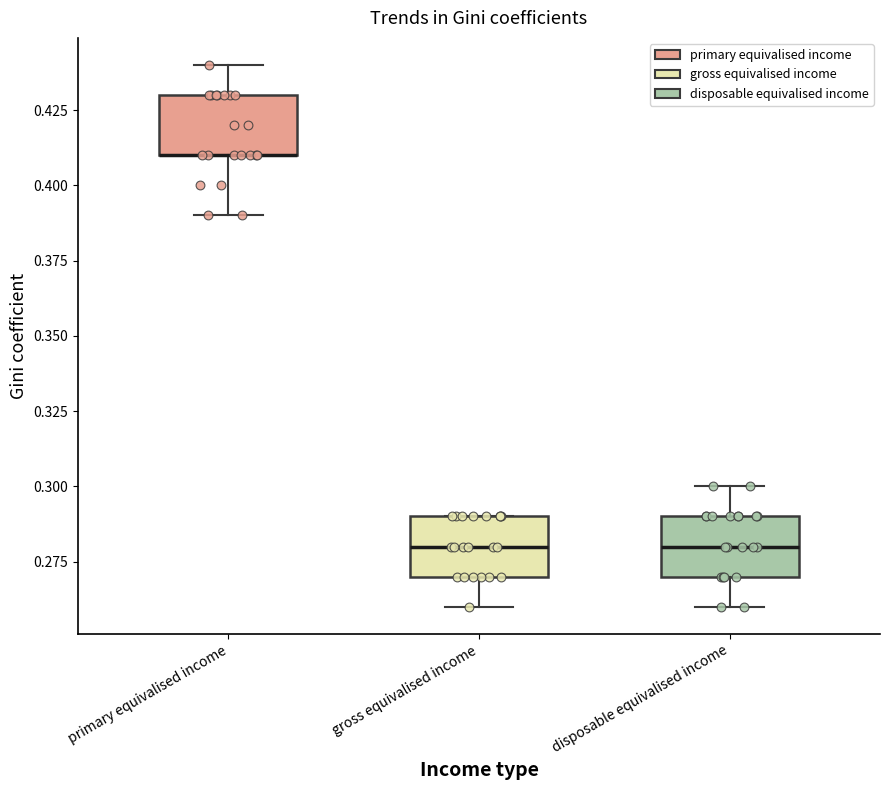

Where is the upper edge of the box for disposable equivalised income on the y-axis? The values are not printed on the chart, so give them approximately, as read against the axis.

0.29